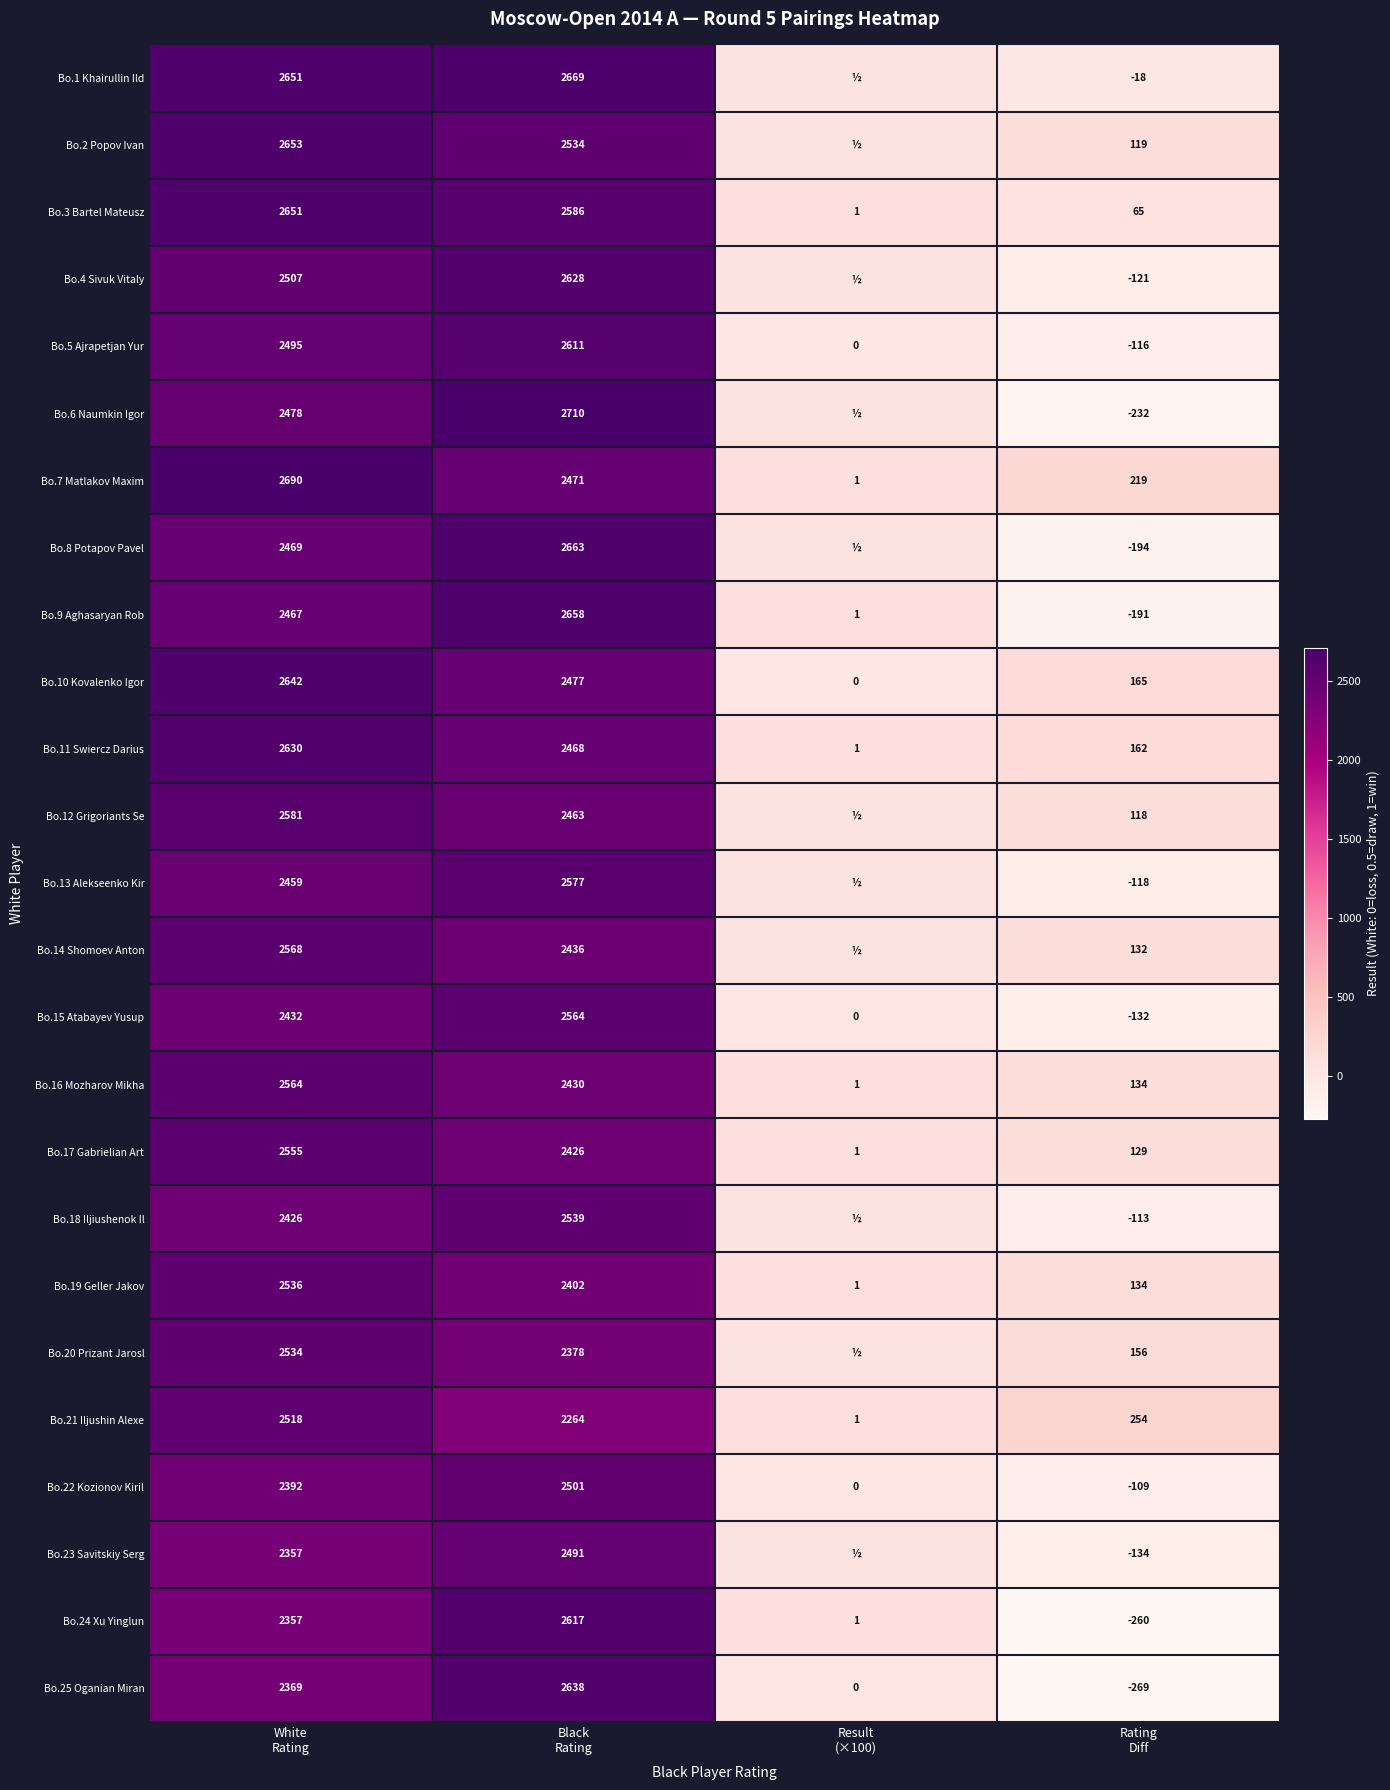

What is the average value of the Bo.7 Matlakov Maxim series?

1345